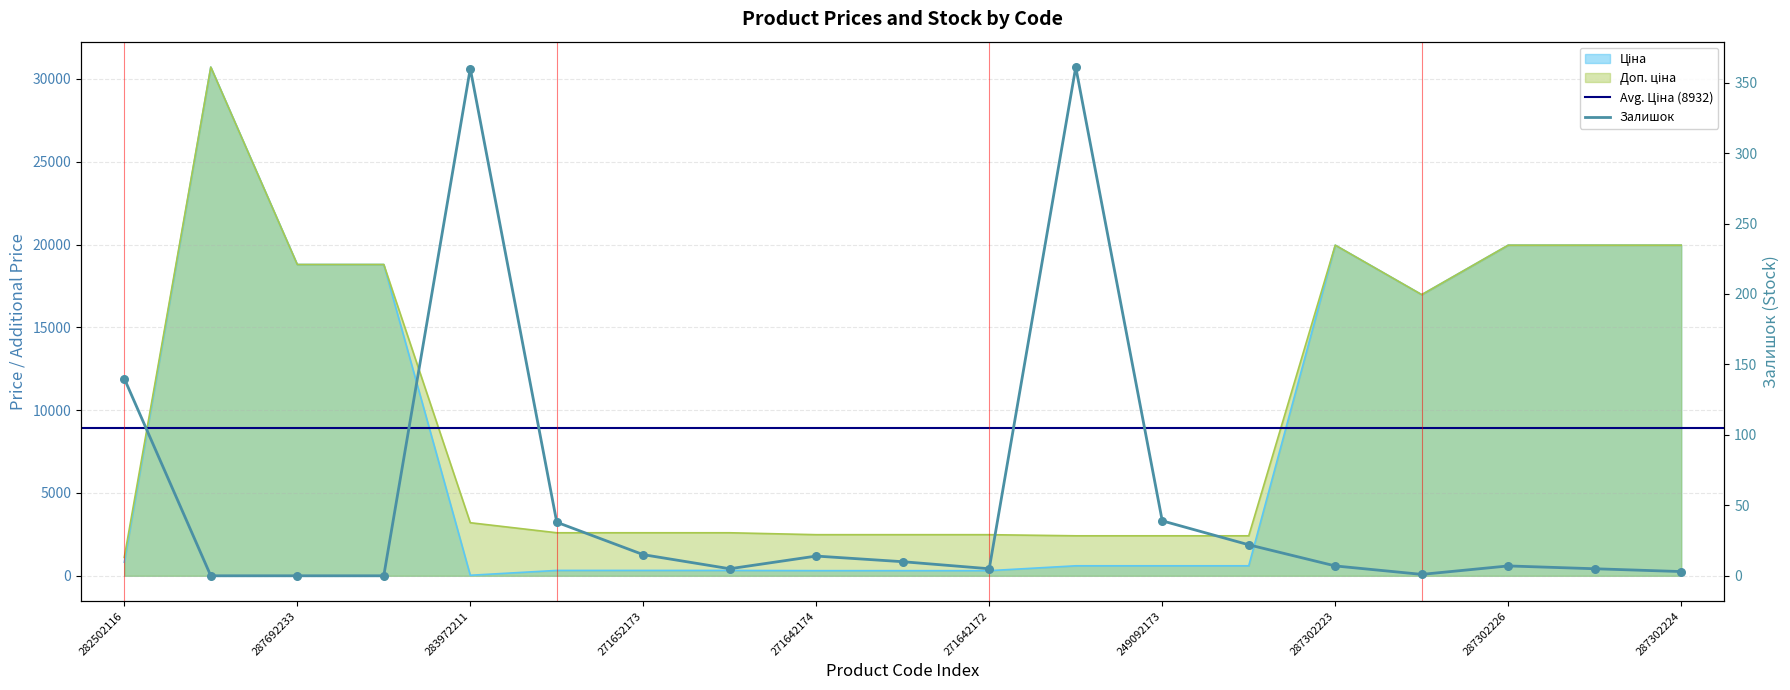

Which series contains the highest Y value?

Ціна